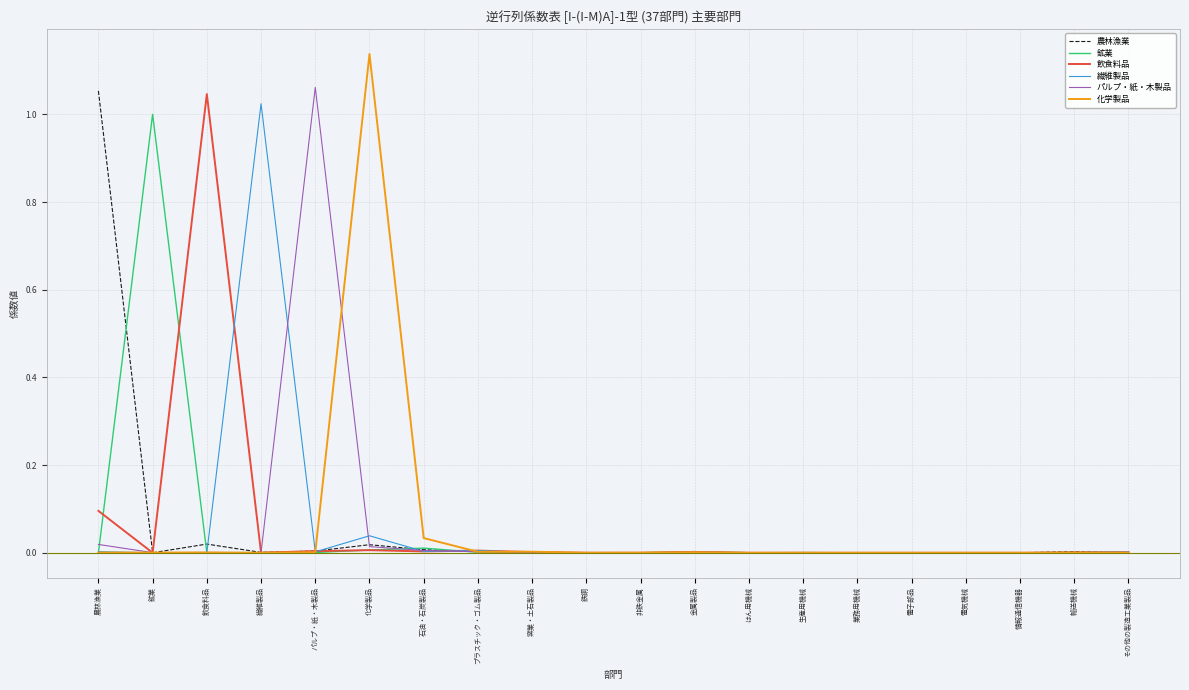

Which series has the largest range (max minus min)?

化学製品